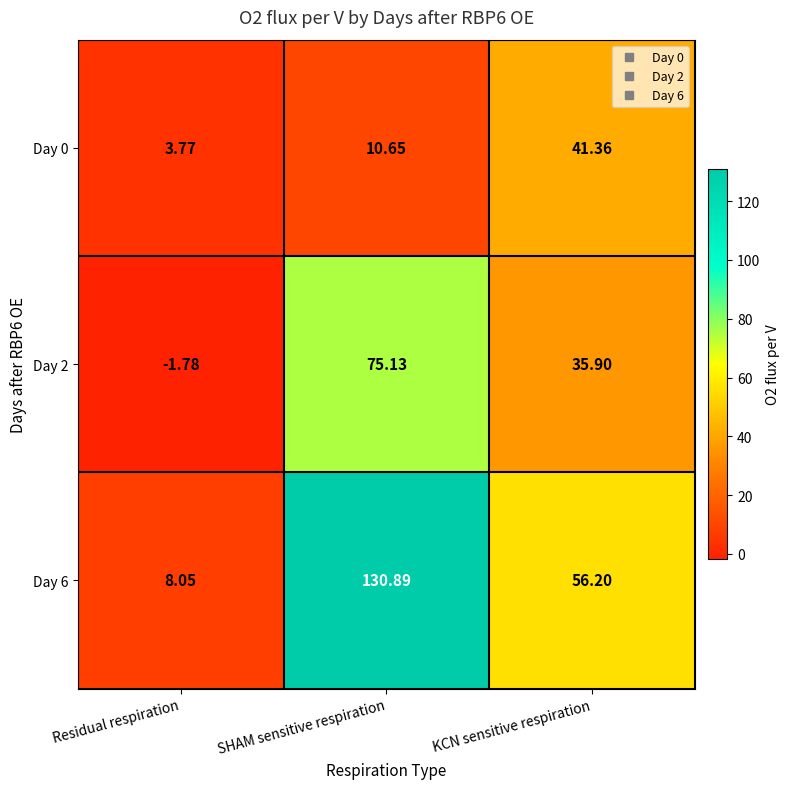

At Residual respiration, list the series in order from smallest to largest.

Day 2, Day 0, Day 6